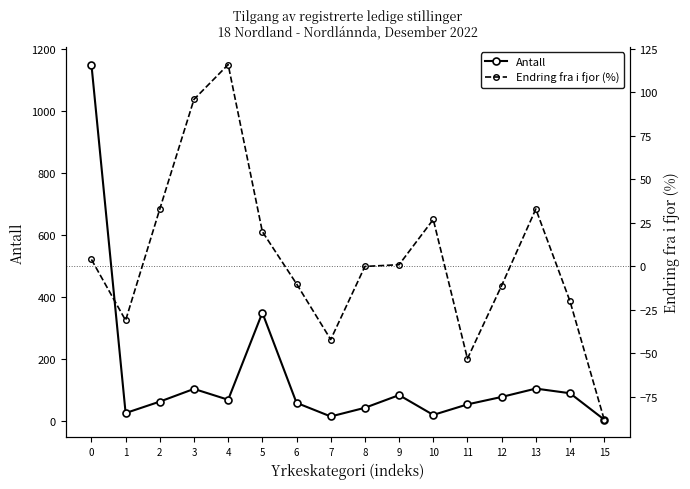

Count the number of categories in the chart.

16